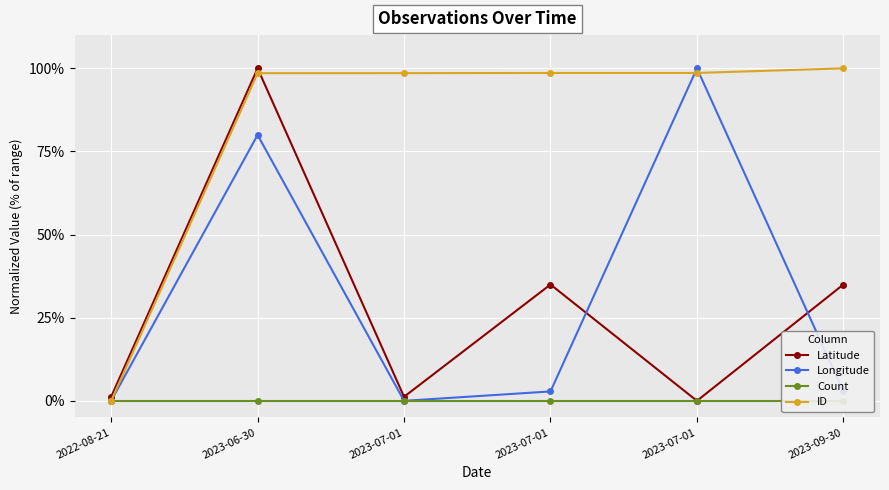

Is it true that Latitude equals 0.0 at 2023-07-01?

True